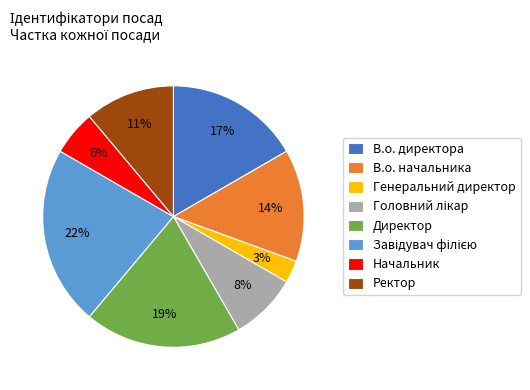

Approximately how many times larger is the value at В.о. начальника compared to Директор?

0.7